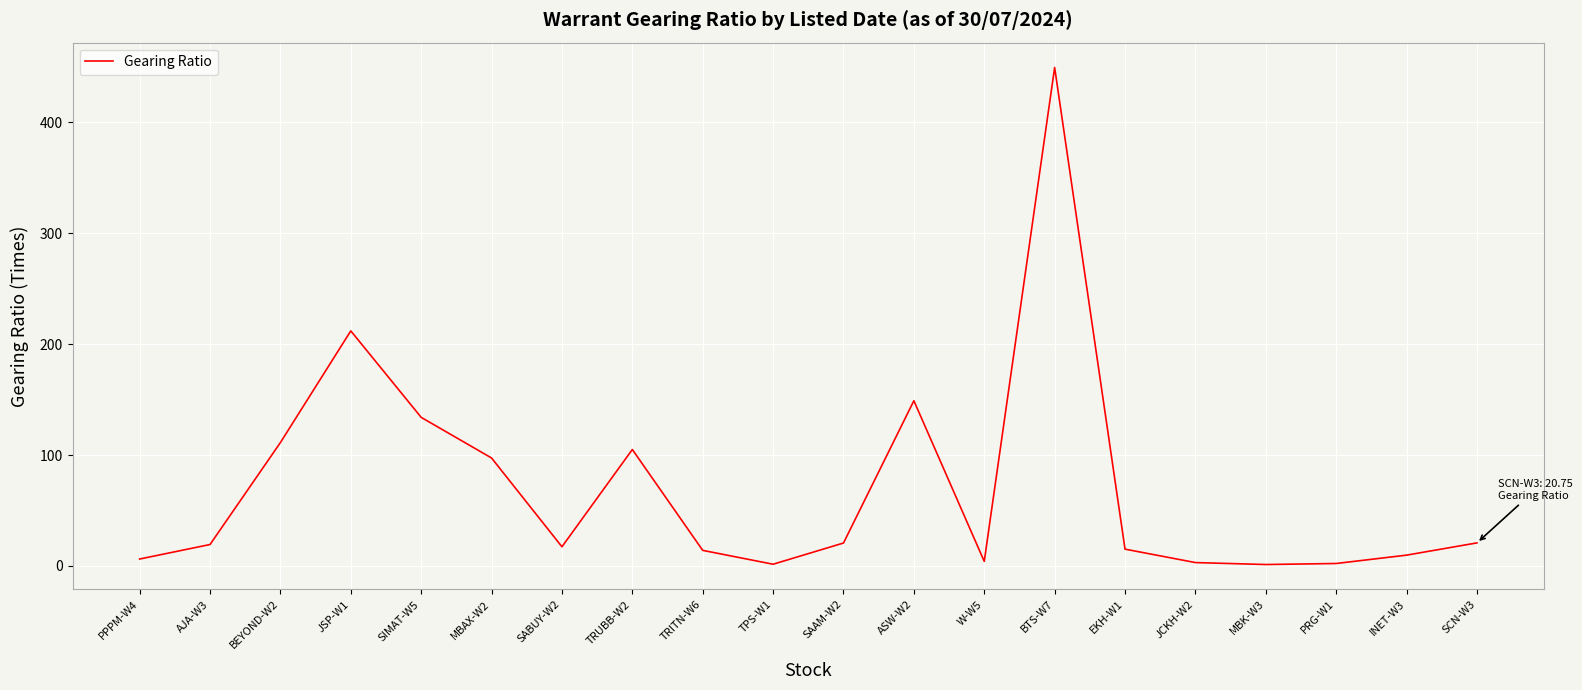

At which category does the chart reach its peak across all series?

BTS-W7